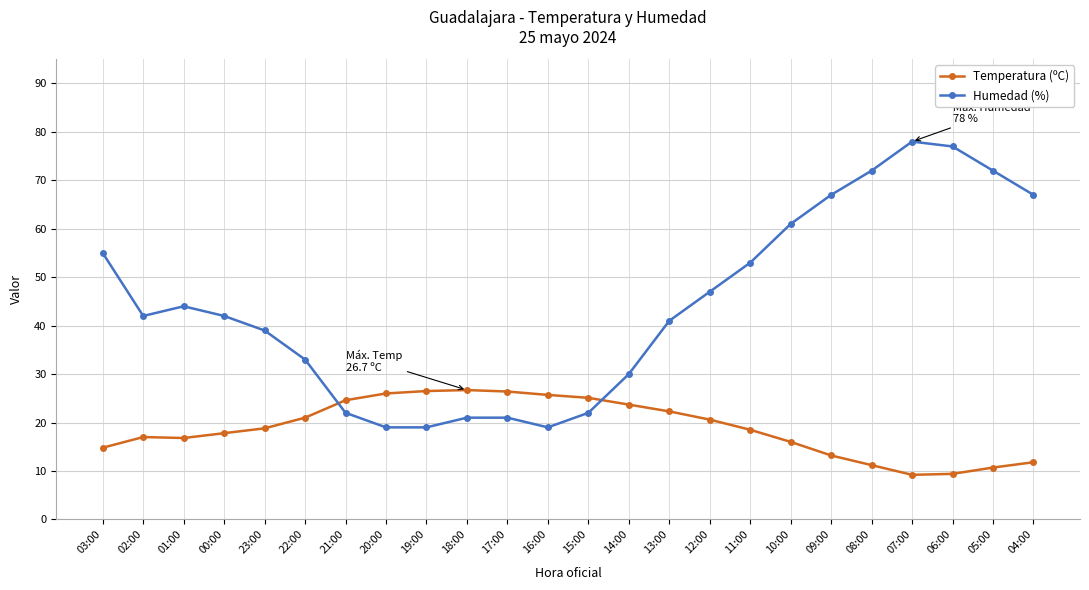

Which series has the largest total across all categories?

Humedad (%)